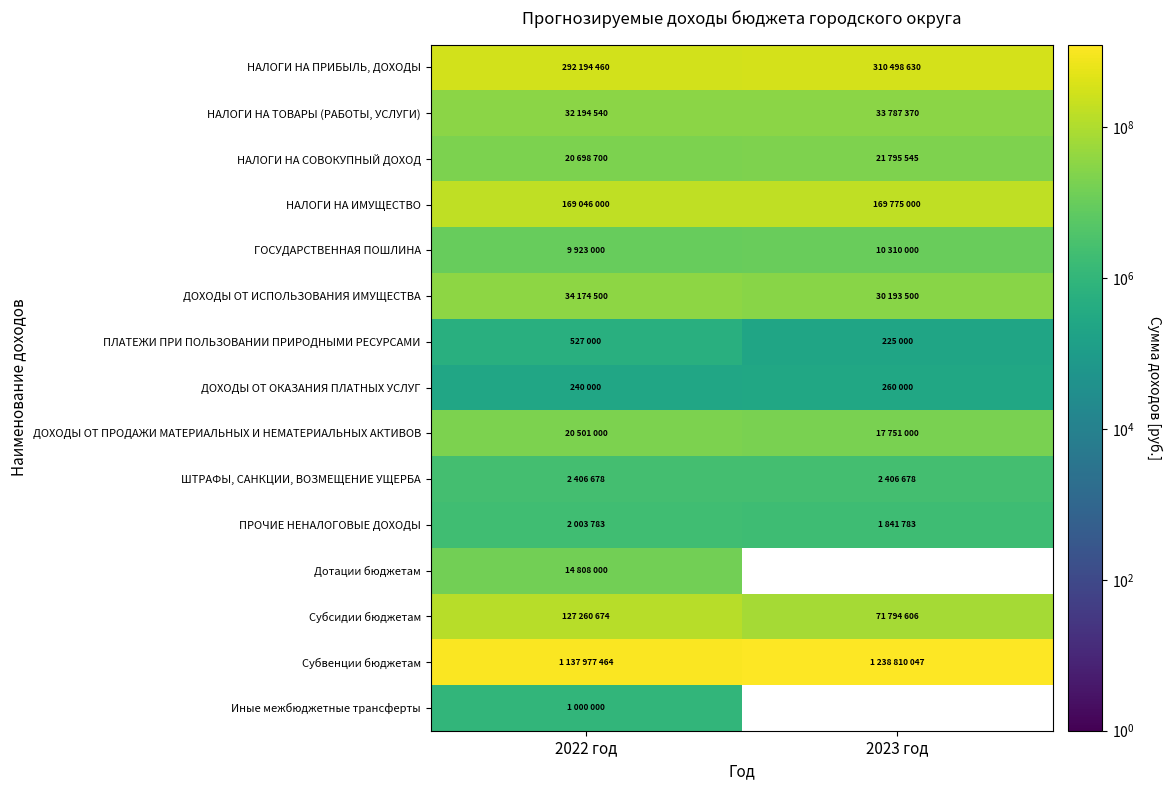

Between 2022 год and 2023 год, which series saw the biggest shift?

Субвенции бюджетам